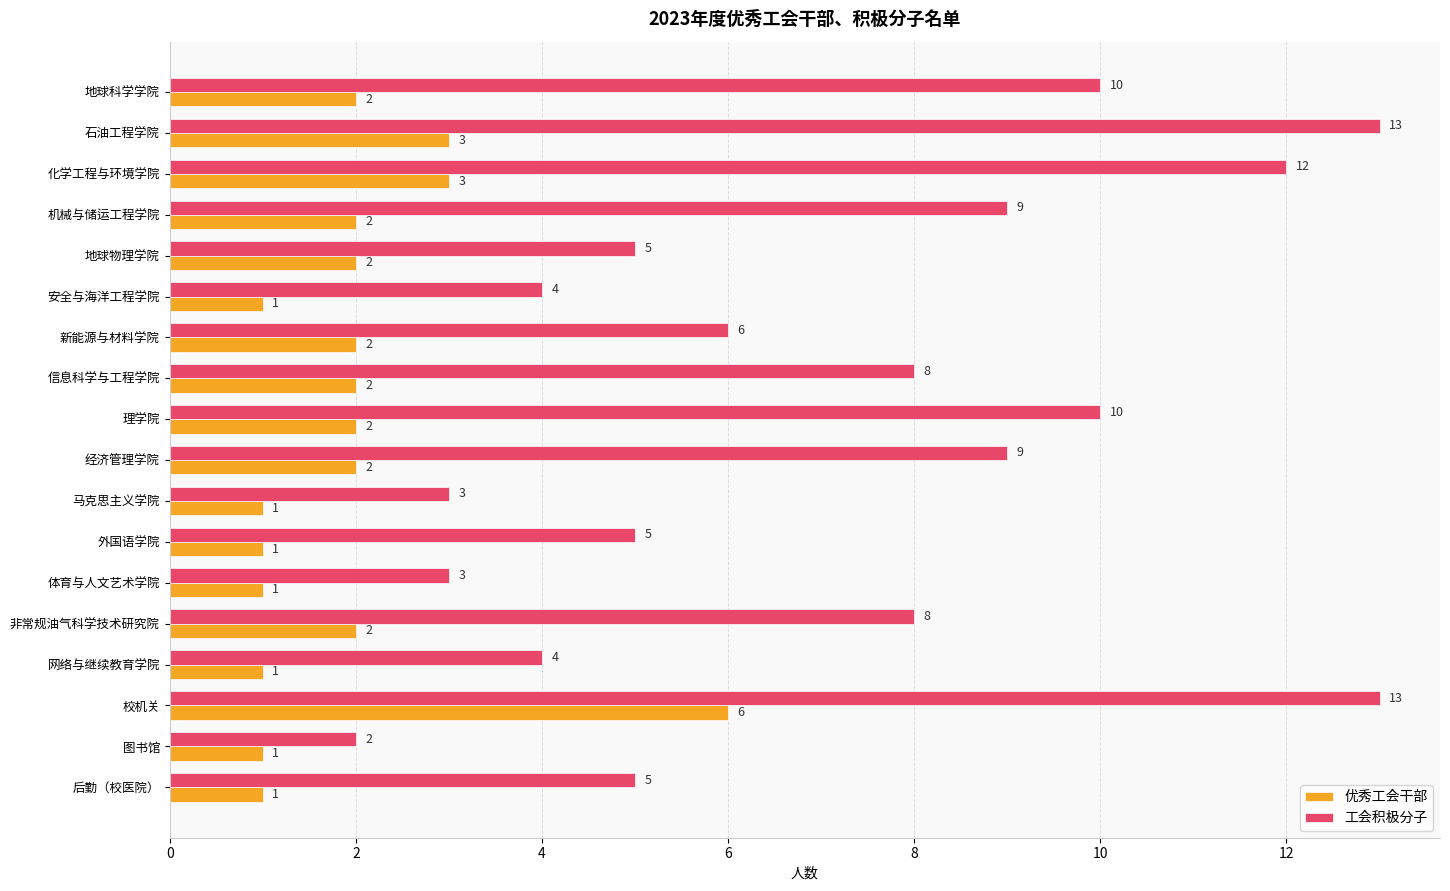

What is the average value of the 工会积极分子 series?

7